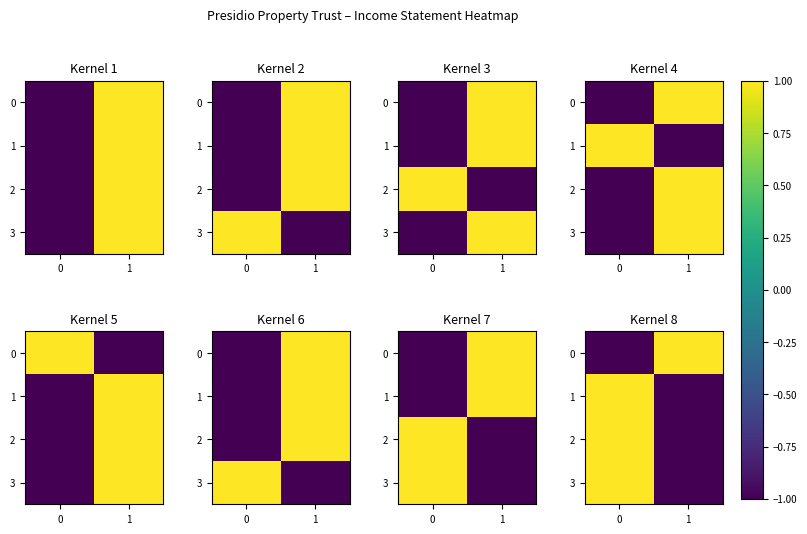

What is the approximate value of 0 at 0?

-1